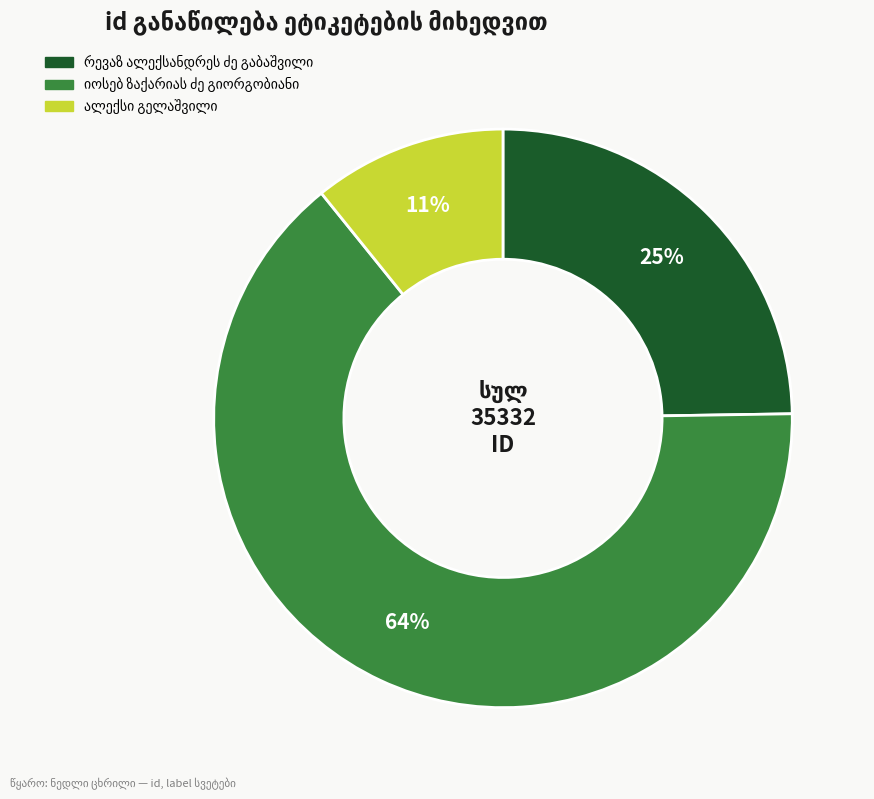

To the nearest percent, what is the average slice percentage?

33%